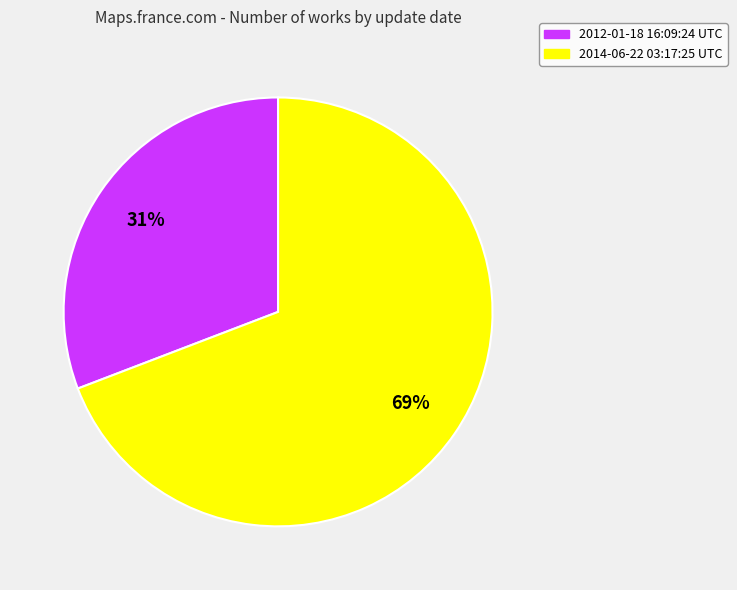

Rank the categories by value from lowest to highest.

2012-01-18 16:09:24 UTC, 2014-06-22 03:17:25 UTC